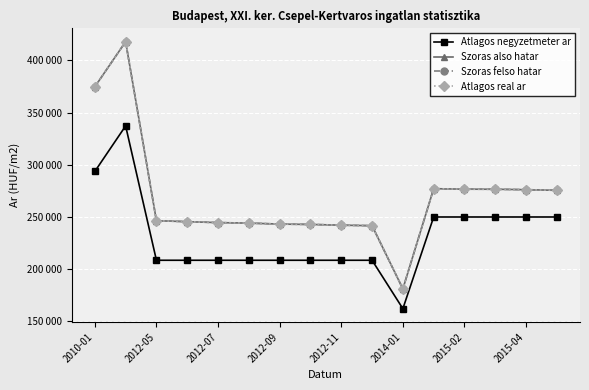

Is this an area chart (filled region under the line)?

No